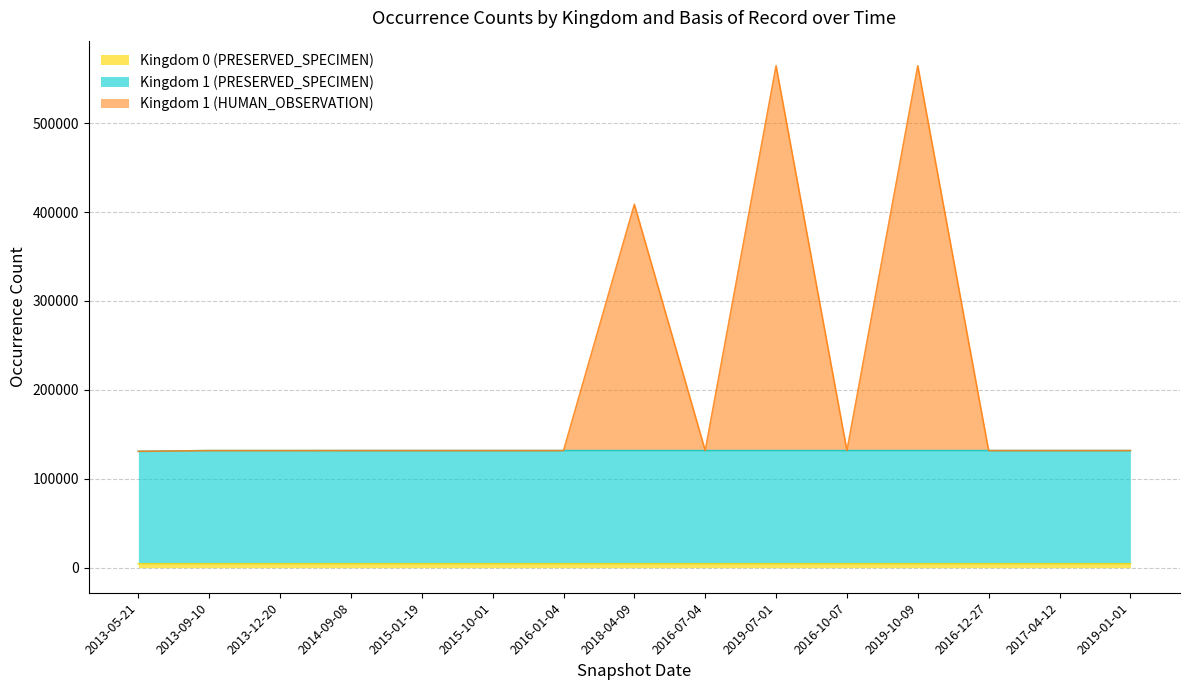

Which series changed the most between 2013-12-20 and 2017-04-12?

Kingdom 1 (PRESERVED_SPECIMEN)